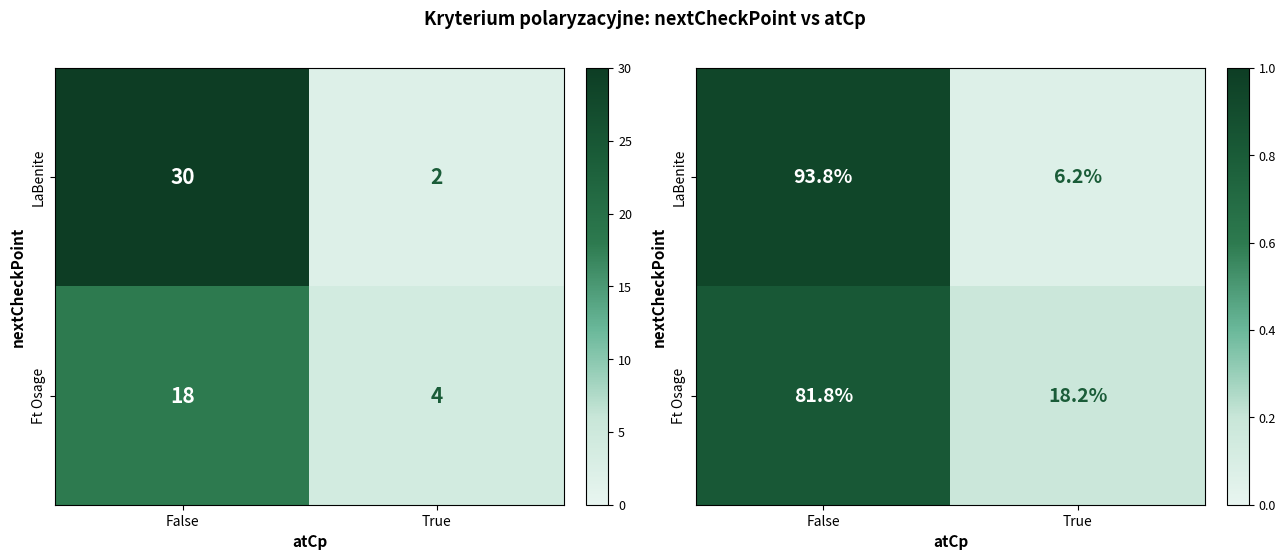

Is it true that LaBenite equals 0.1 at True?

False